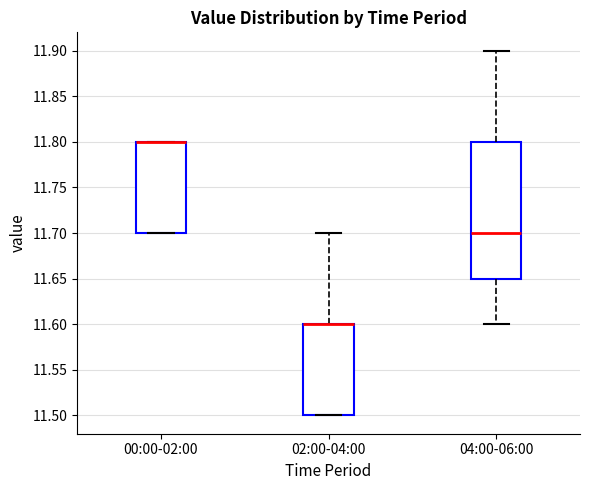

Reading left to right, transcribe this box plot: for each box, give where its median line is, the range the box spans, and where its two whiskers end, as read against the y-axis. The values are not printed on the chart, so give them approximately, as read against the axis.

00:00-02:00: median 11.80 (drawn on the box's upper edge), box 11.70 to 11.80, whiskers 11.70 to 11.80
02:00-04:00: median 11.60 (drawn on the box's upper edge), box 11.50 to 11.60, whiskers 11.50 to 11.70
04:00-06:00: median 11.70, box 11.65 to 11.80, whiskers 11.60 to 11.90